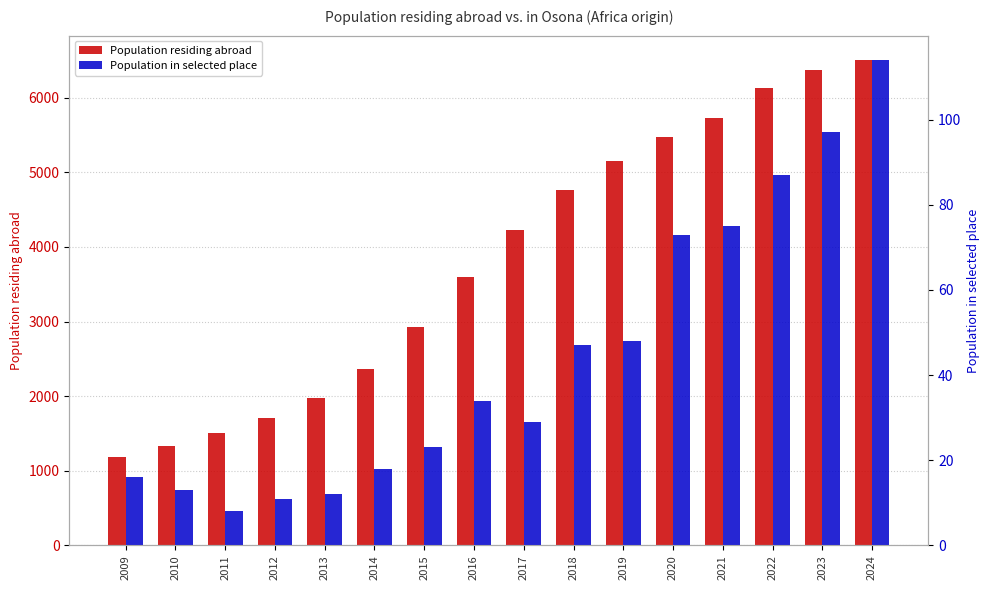

True or false: Population in selected place has a value of 18 at 2014.

True